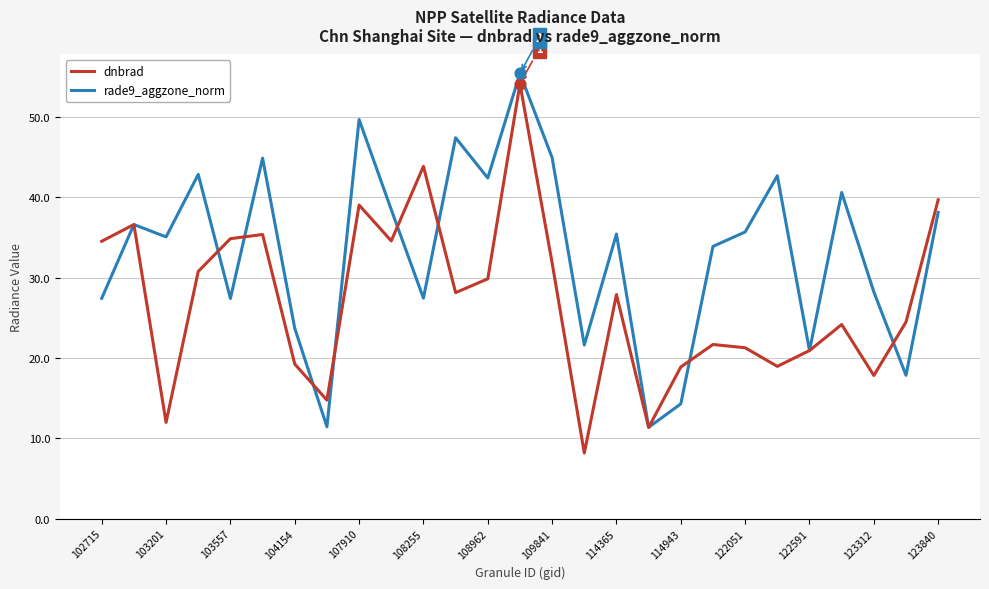

Which series has the largest total across all categories?

rade9_aggzone_norm